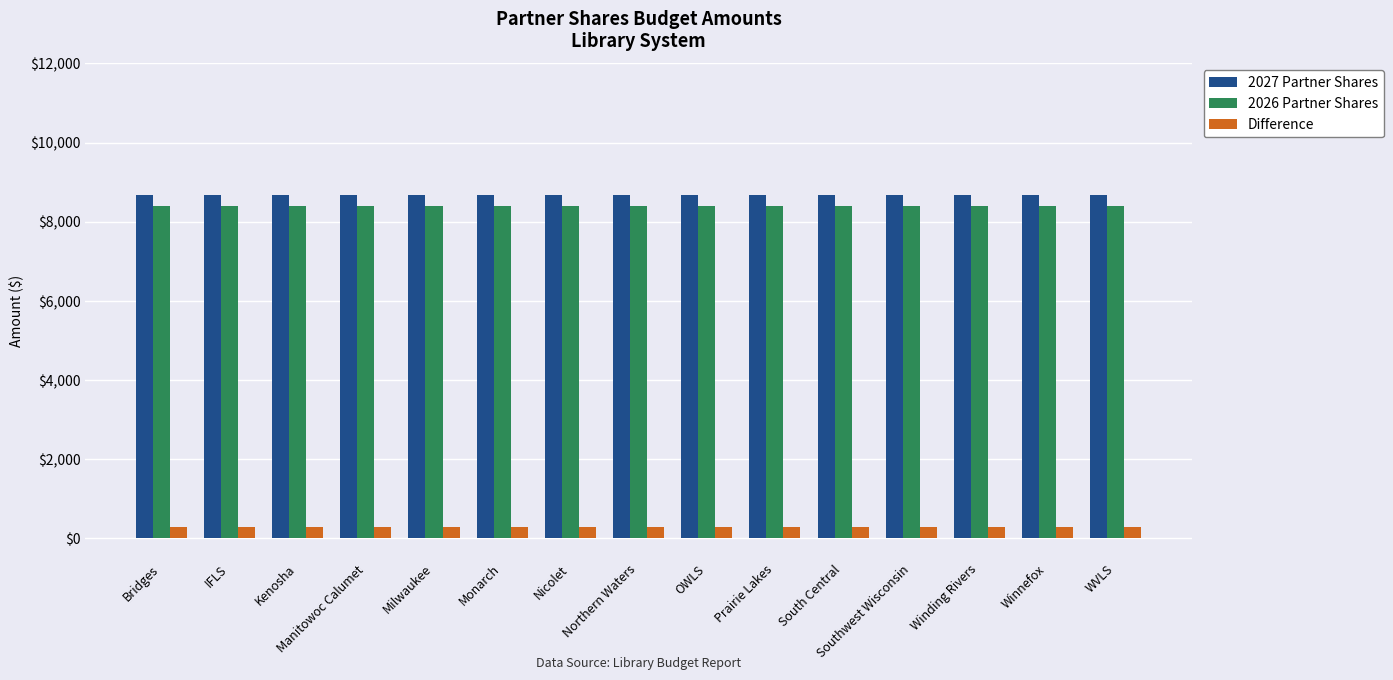

What are all the series names shown in the legend?

2027 Partner Shares, 2026 Partner Shares, Difference